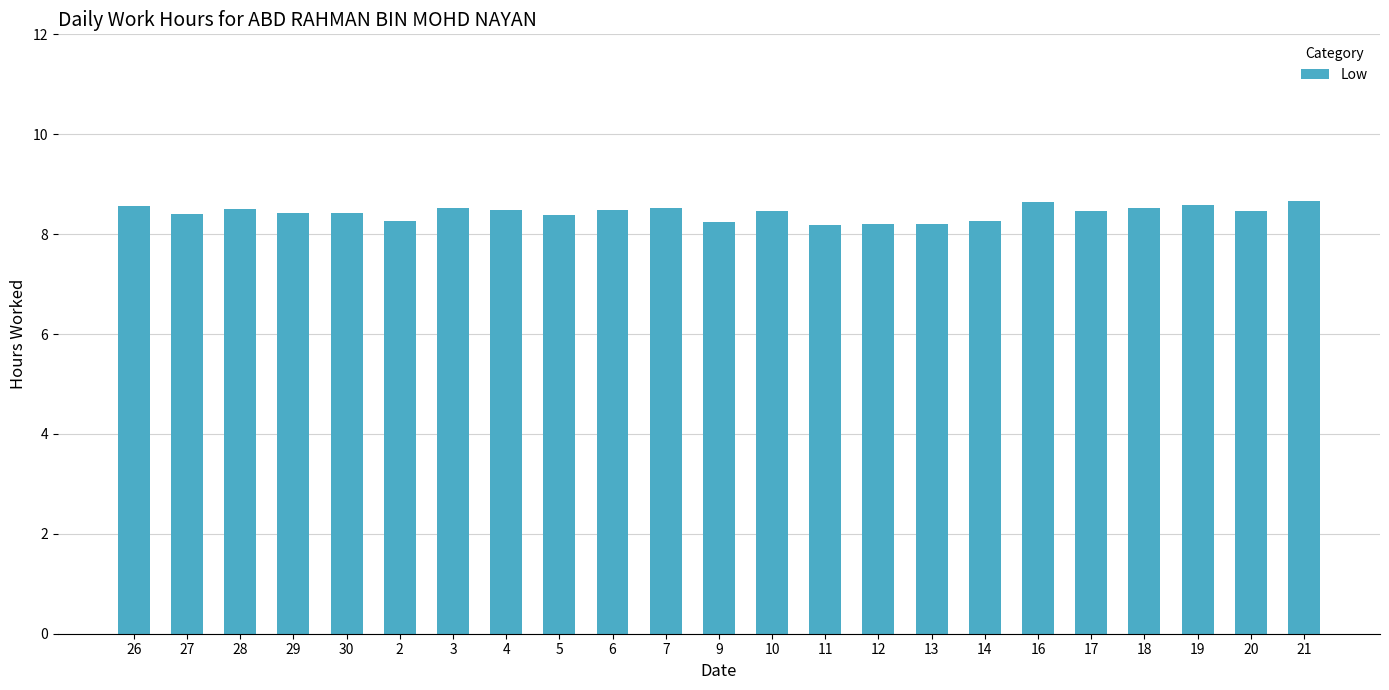

What position from the left is 27?

2